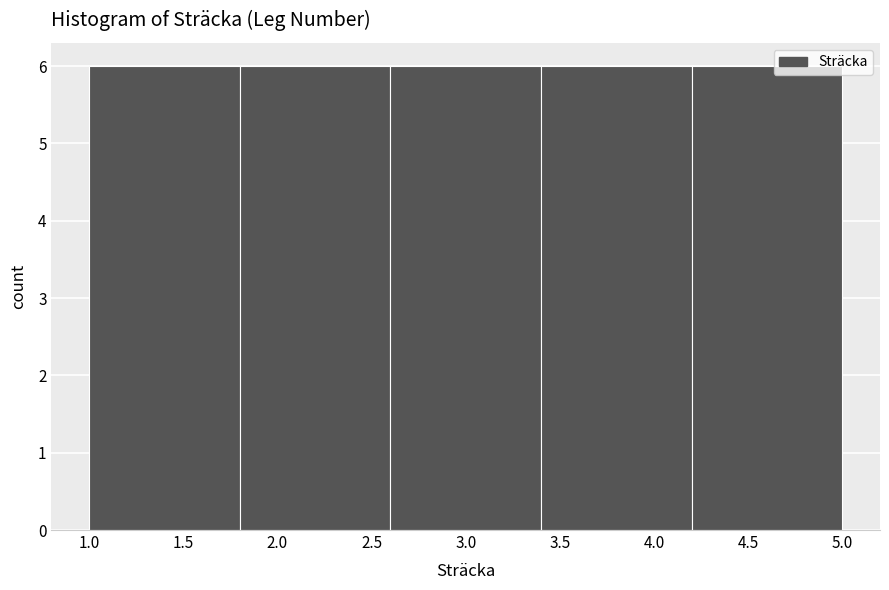

Reading left to right, transcribe this chart: for each bar, give the range it covers on the x-axis and its height. The values are not printed on the chart, so give them approximately, as read against the axis.

1.0 to 1.8: 6
1.8 to 2.6: 6
2.6 to 3.4: 6
3.4 to 4.2: 6
4.2 to 5.0: 6